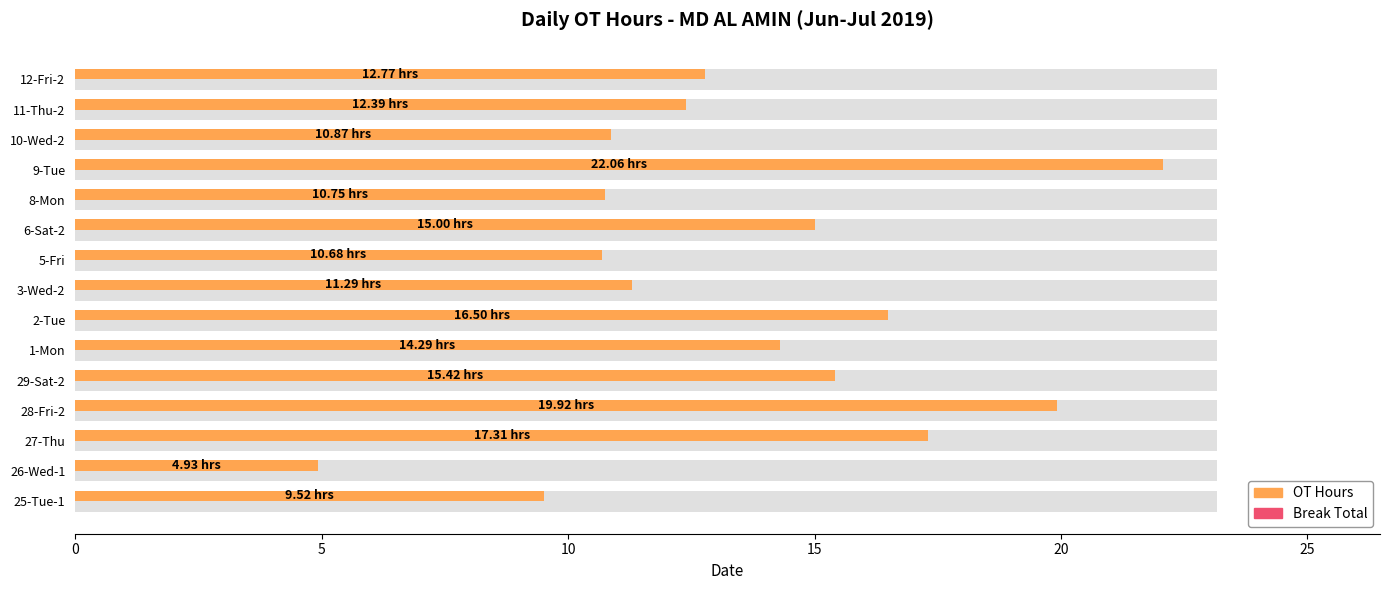

What is the lowest value of the OT Hours series?

4.9